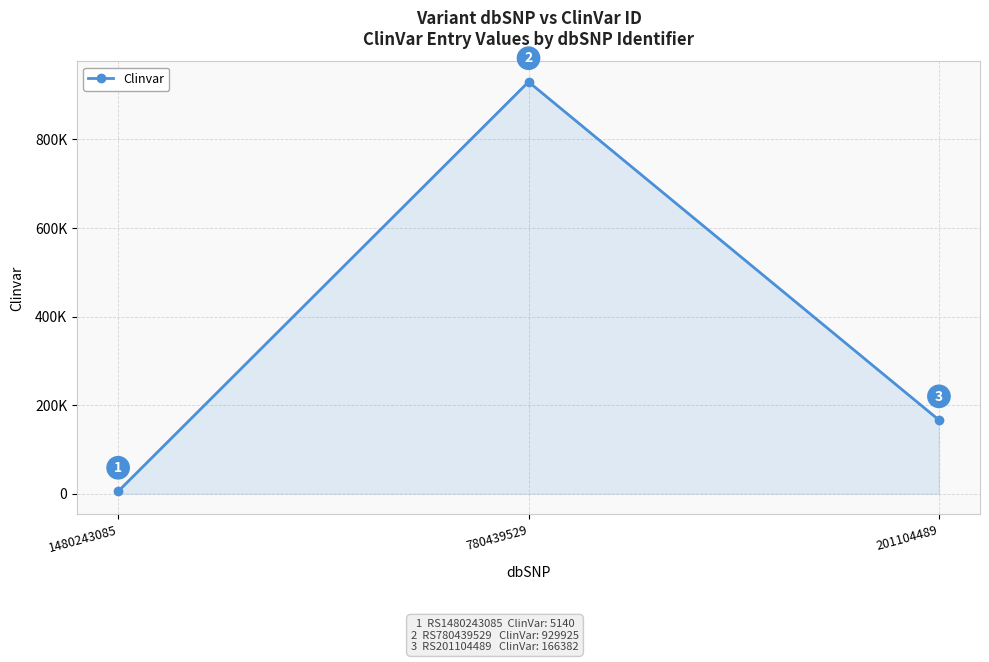

Is this an area chart (filled region under the line)?

Yes